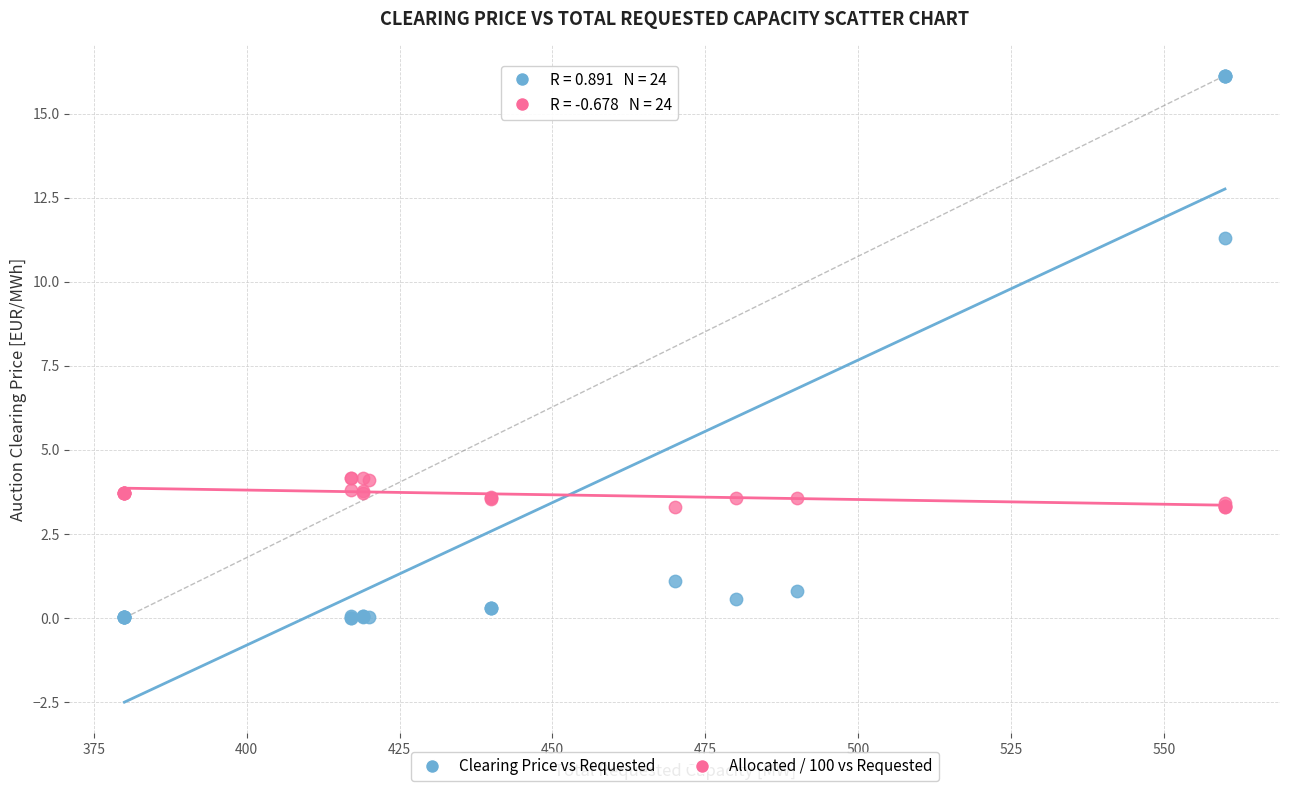

Across all series, what Y value is closest to 8?

11.3